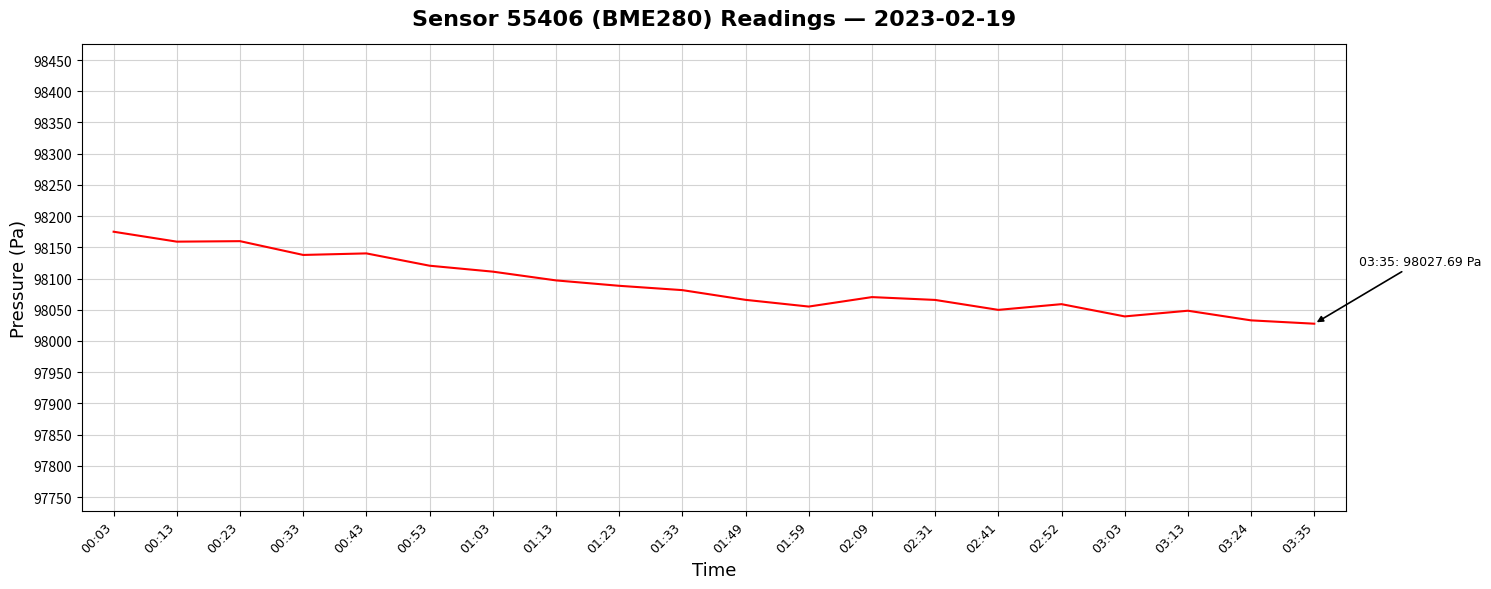

Where is the data nearest to the value 98101?

01:13